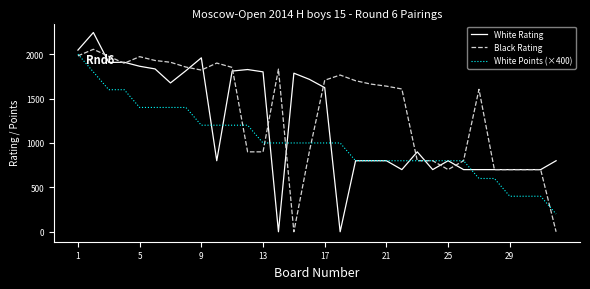

How many values in the White Points (×400) series are below 1000?

14